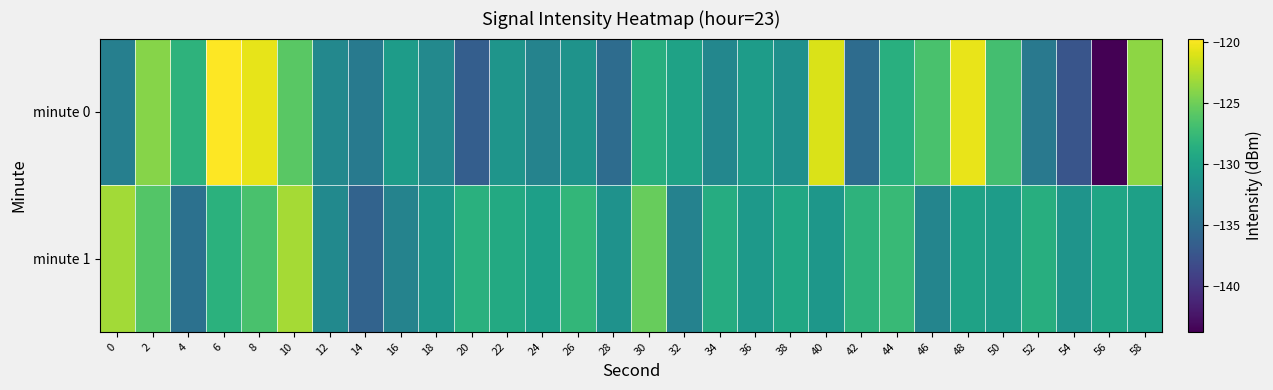

Which has a higher value, 44 or 10?

10